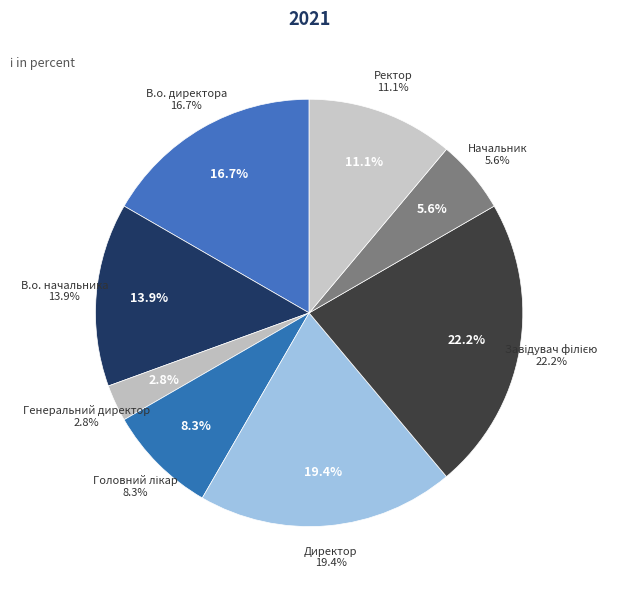

What percentage do Завідувач філією and Начальник together represent?

27.8%